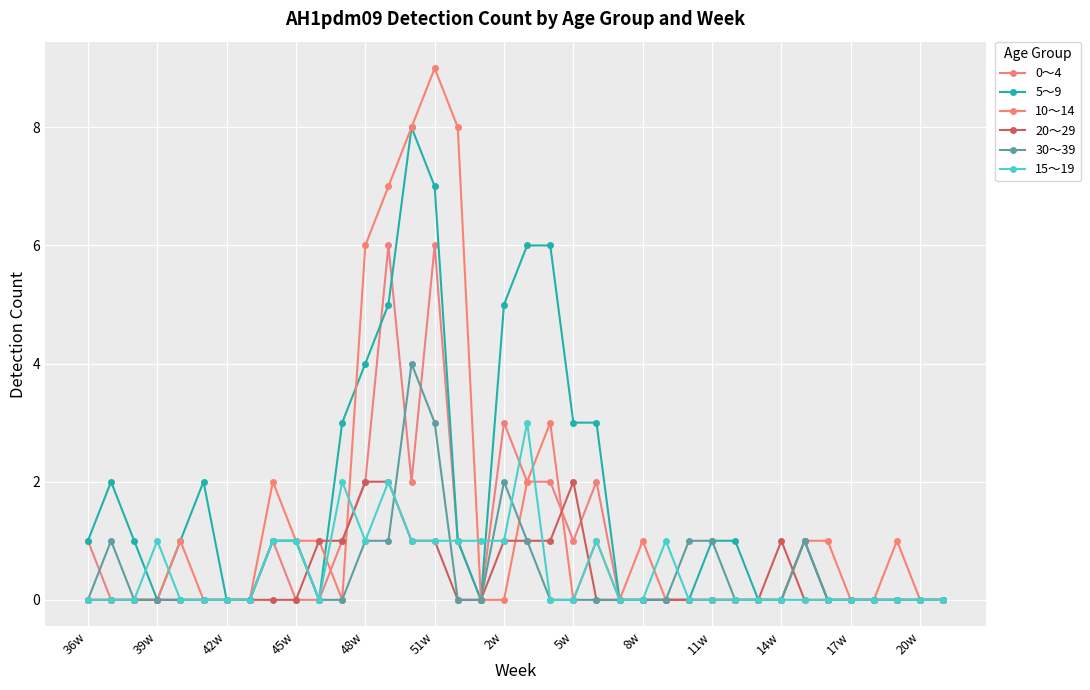

Reading left to right, list all the values displayed in this chart.

0～4: 1	0	0	0	0	0	0	0	1	0	0	1	2	6	2	6	1	0	3	2	2	1	2	0	0	0	0	0	0	0	0	1	0	0	0	0	0	0
5～9: 1	2	1	0	1	2	0	0	1	1	0	3	4	5	8	7	1	0	5	6	6	3	3	0	0	0	0	1	1	0	0	1	0	0	0	0	0	0
10～14: 0	0	0	0	1	0	0	0	2	1	1	0	6	7	8	9	8	0	0	2	3	0	1	0	1	0	0	0	0	0	0	1	1	0	0	1	0	0
20～29: 0	0	0	0	0	0	0	0	0	0	1	1	2	2	1	1	0	0	1	1	1	2	0	0	0	0	0	0	0	0	1	0	0	0	0	0	0	0
30～39: 0	1	0	0	0	0	0	0	1	1	0	0	1	1	4	3	0	0	2	1	0	0	0	0	0	0	1	1	0	0	0	1	0	0	0	0	0	0
15～19: 0	0	0	1	0	0	0	0	1	1	0	2	1	2	1	1	1	1	1	3	0	0	1	0	0	1	0	0	0	0	0	0	0	0	0	0	0	0